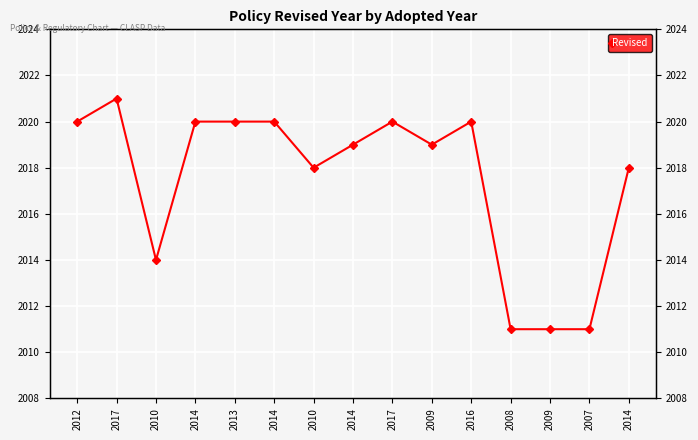

True or false: there are more than 0 points higher than both neighbors.

True